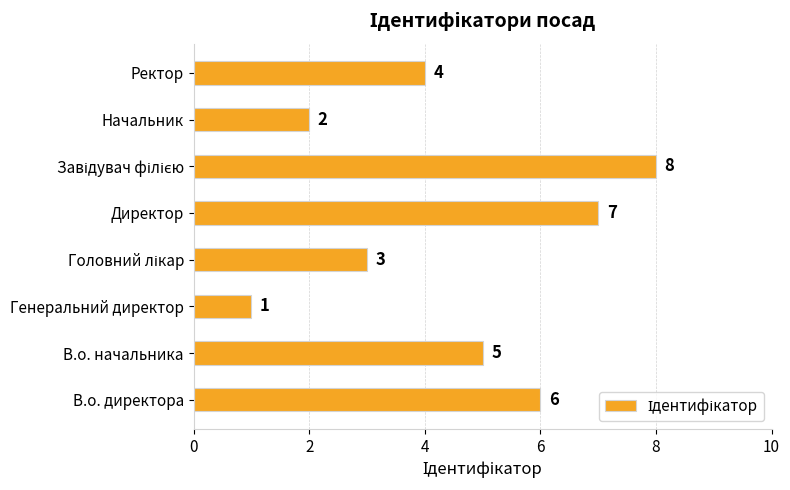

What is the approximate value at В.о. директора?

6